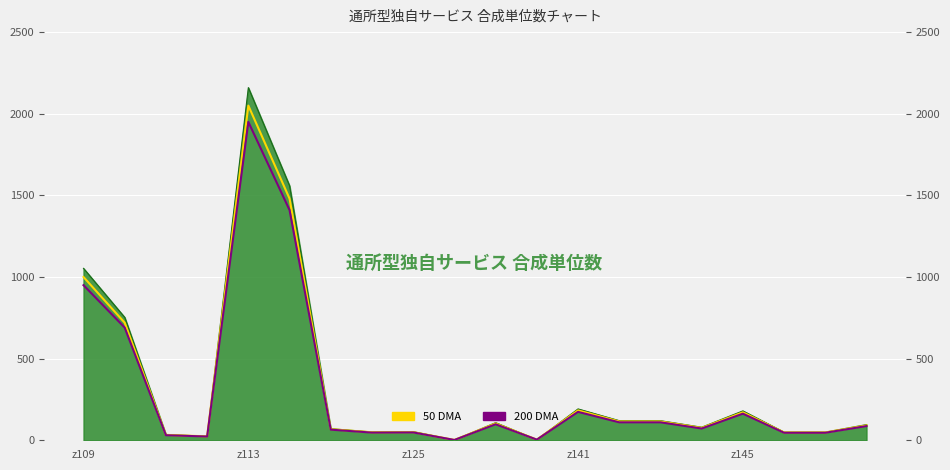

What is the highest value of the 50 DMA series?

2050